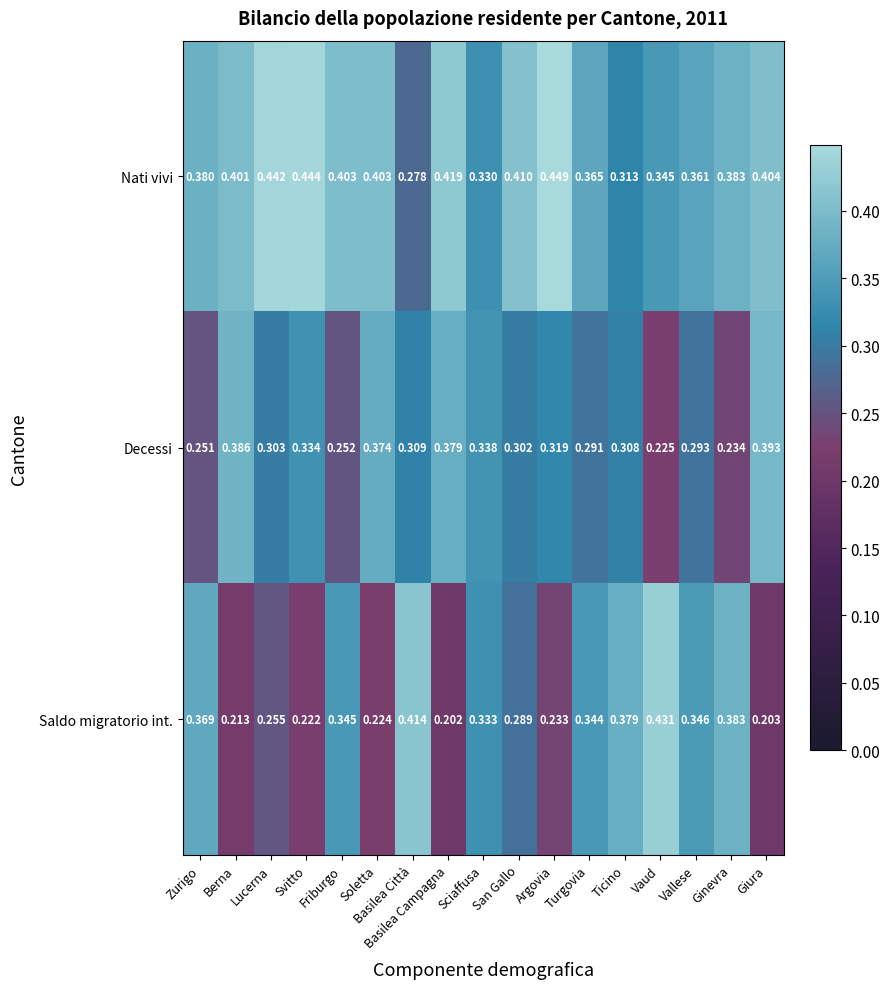

Rank the series at Vallese from lowest to highest value.

Decessi, Saldo migratorio int., Nati vivi